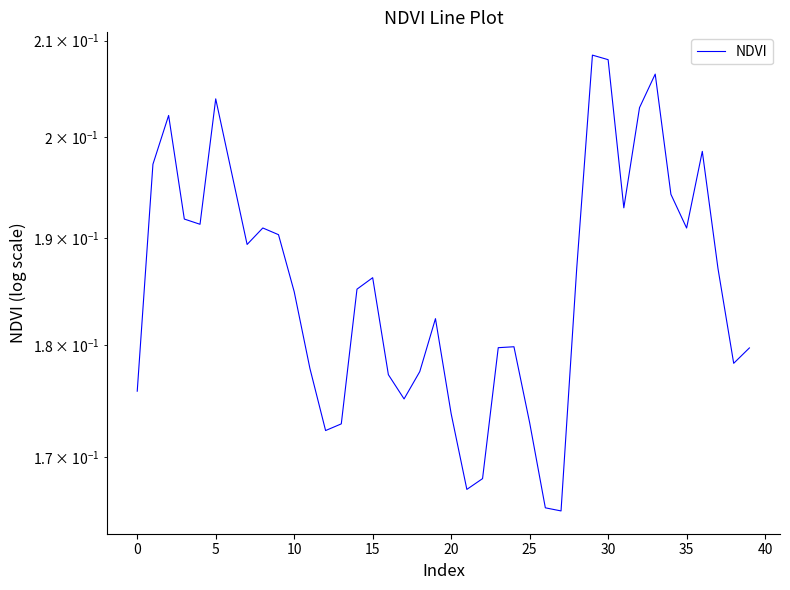

What is the average value?

0.2